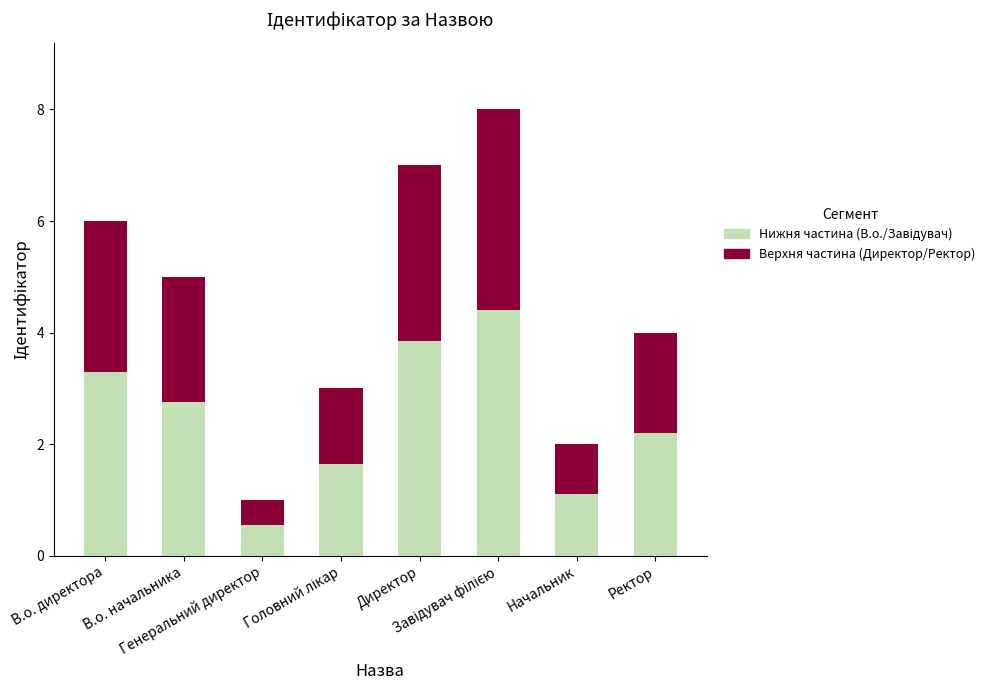

Does the chart contain stacked bars?

Yes